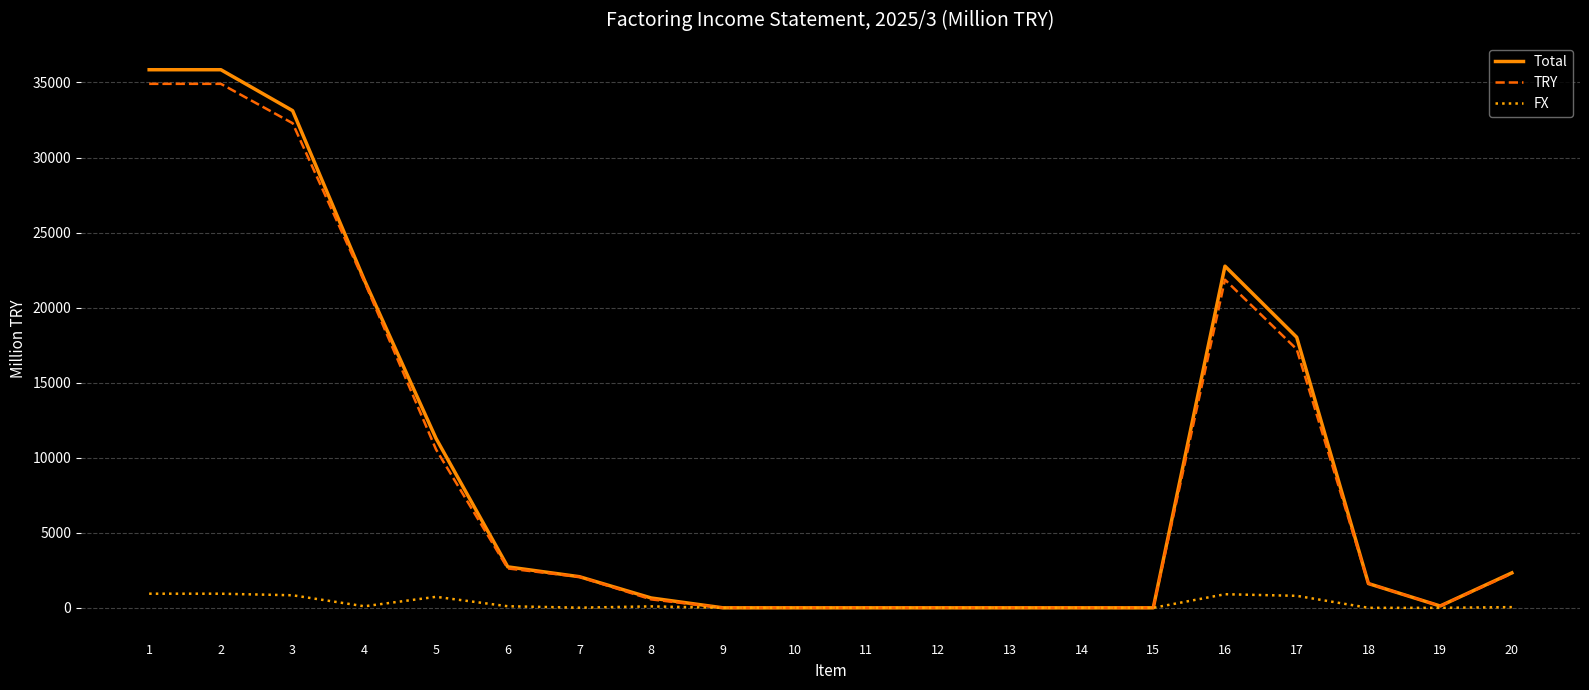

What is the maximum value shown in the chart?

35849